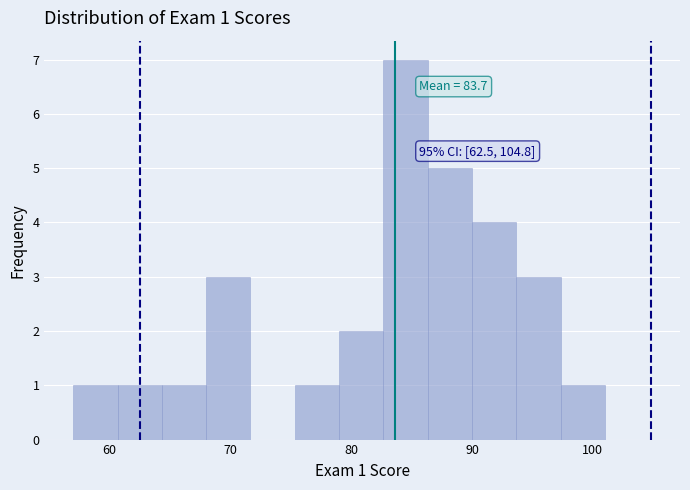

Read against the x-axis, roughly where is the centre of the tallest bar?

85